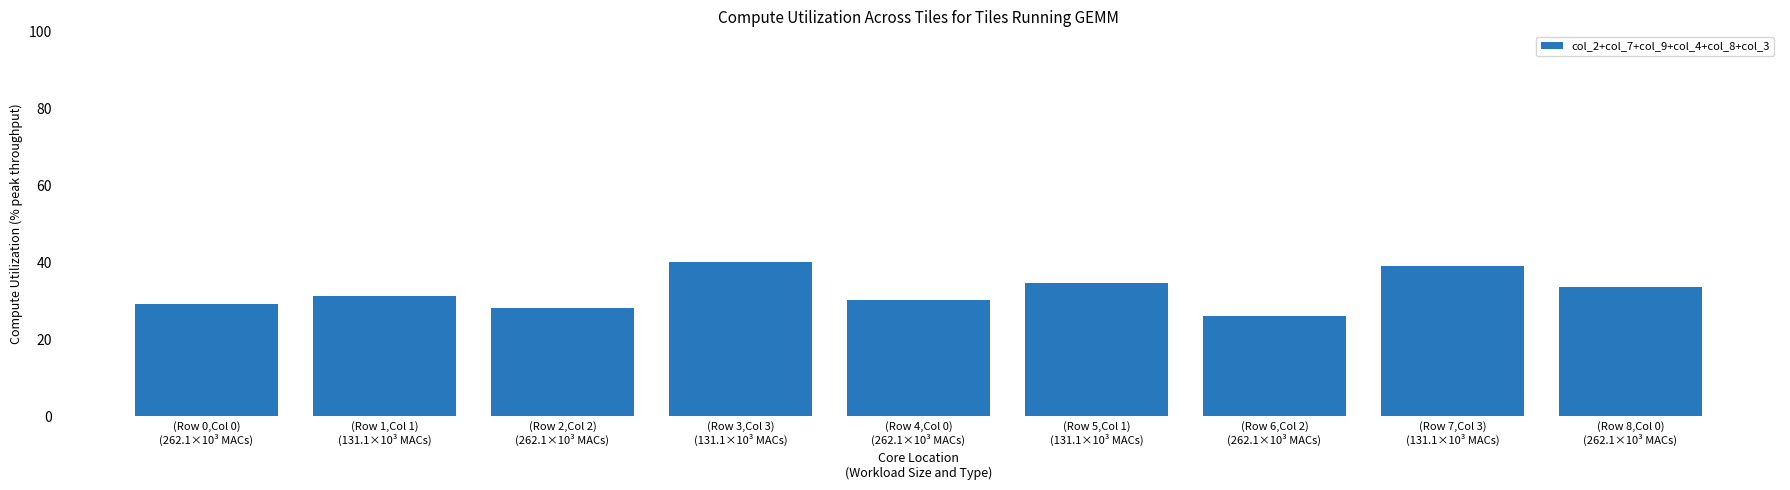

What is the sum of all values?

291.9